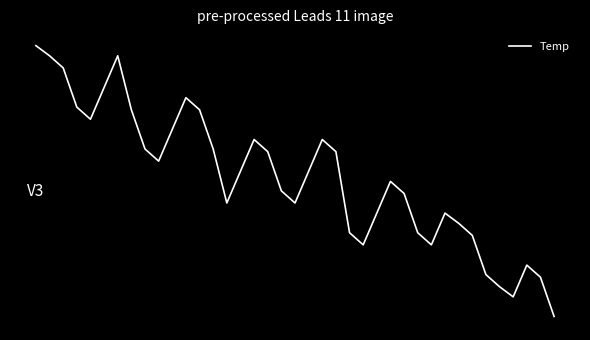

How many points are higher than both their immediate neighbors (excluding endpoints)?

7